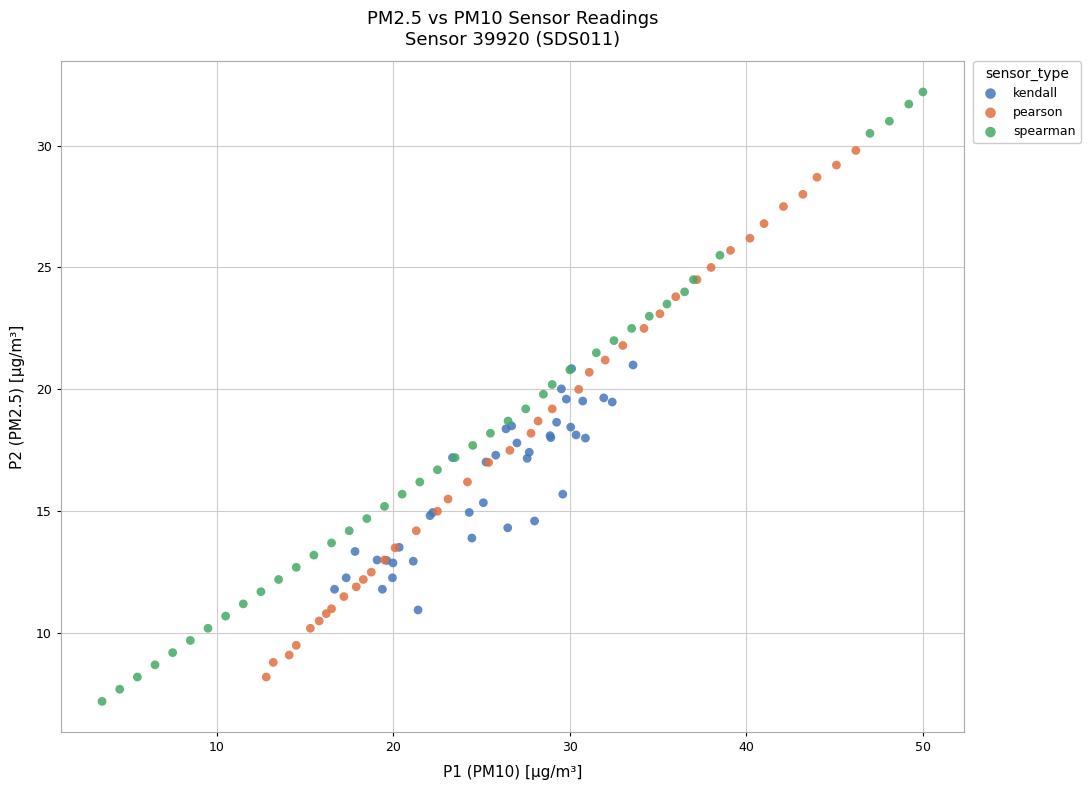

Which series reaches the maximum Y coordinate?

spearman